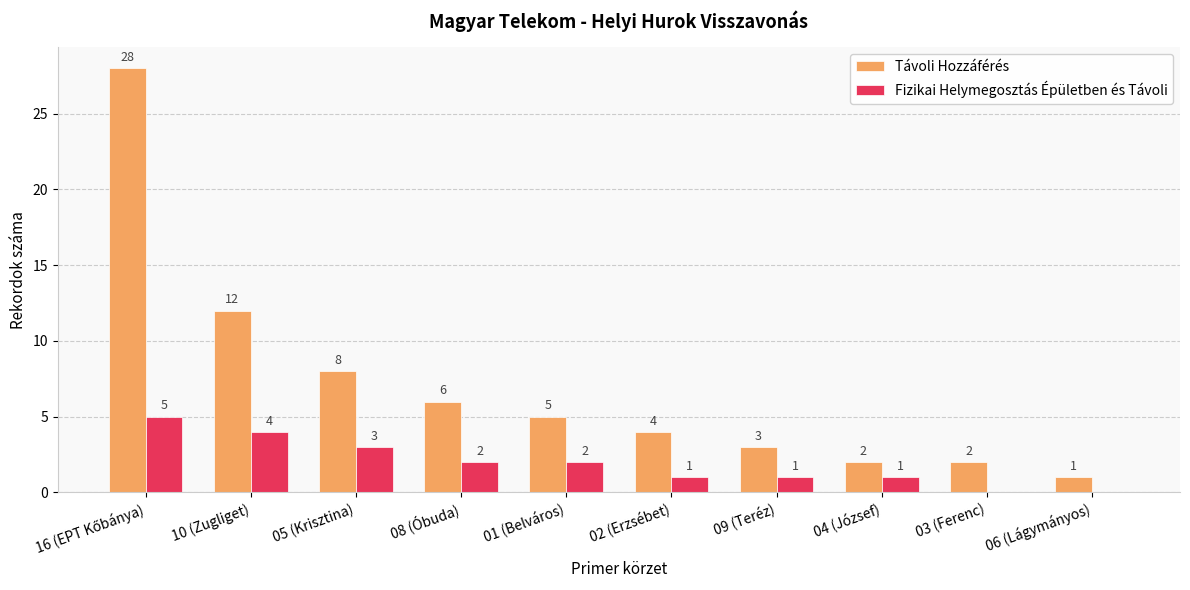

What is the maximum value for Fizikai Helymegosztás Épületben és Távoli?

5